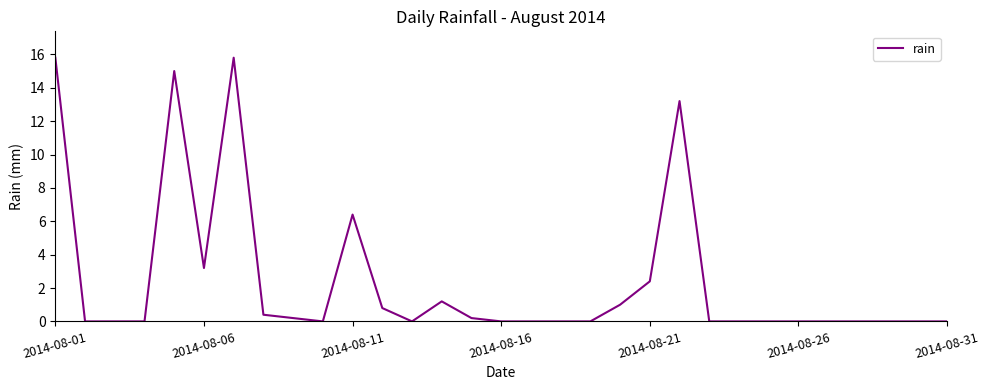

What is the difference between the maximum and minimum values?

15.8